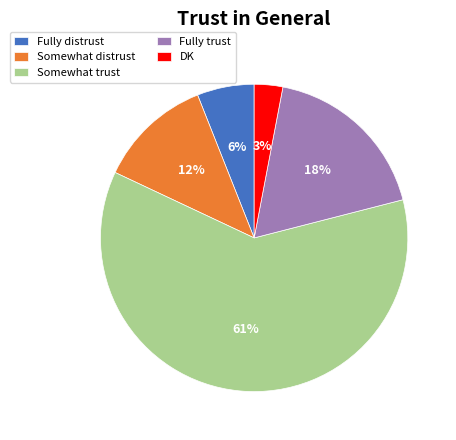

To the nearest percent, what percentage of the pie is DK?

3%